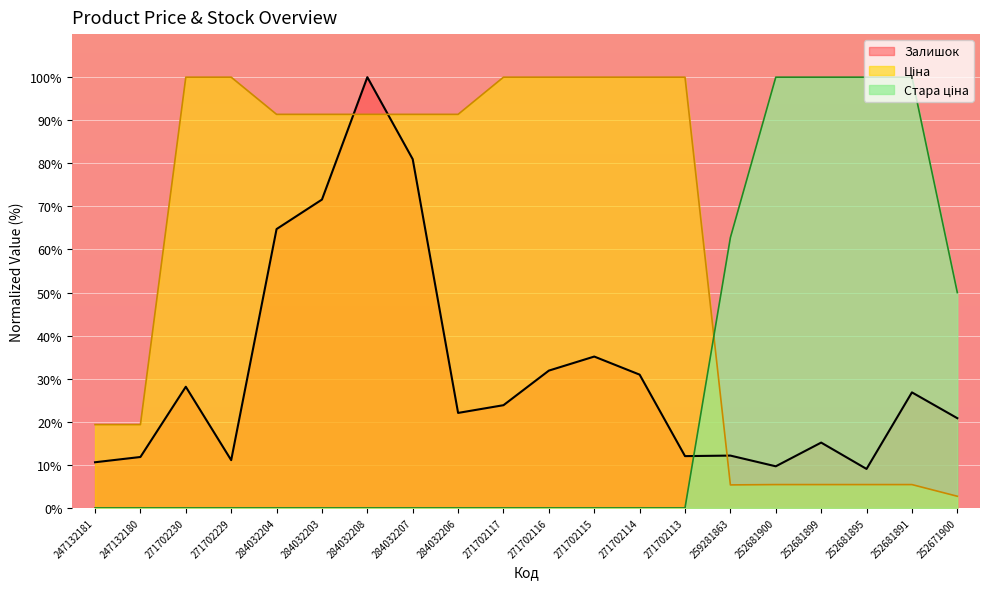

Which series has the largest total across all categories?

Ціна